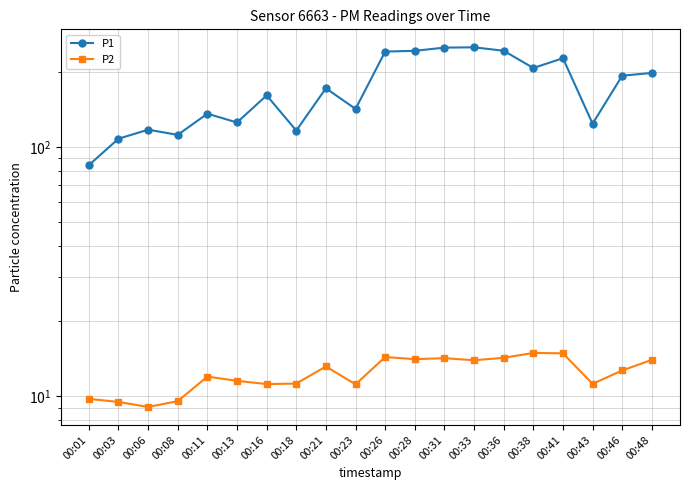

Is it true that P1 equals 243.2 at 00:11?

False